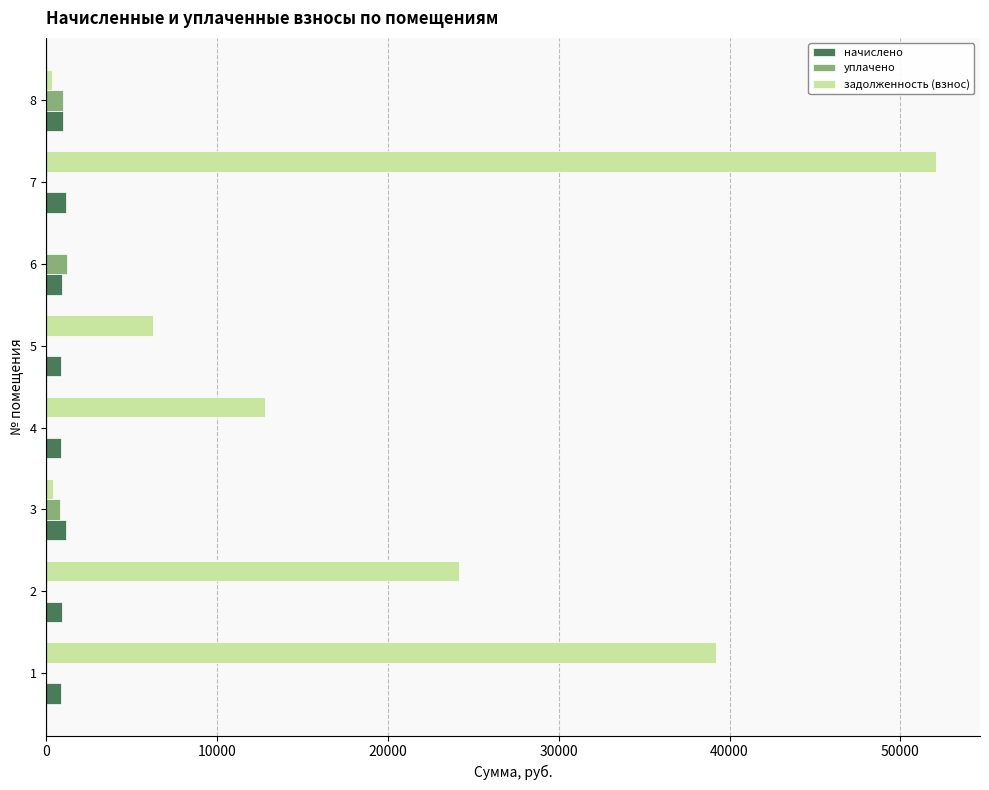

How many distinct data groups are displayed?

3